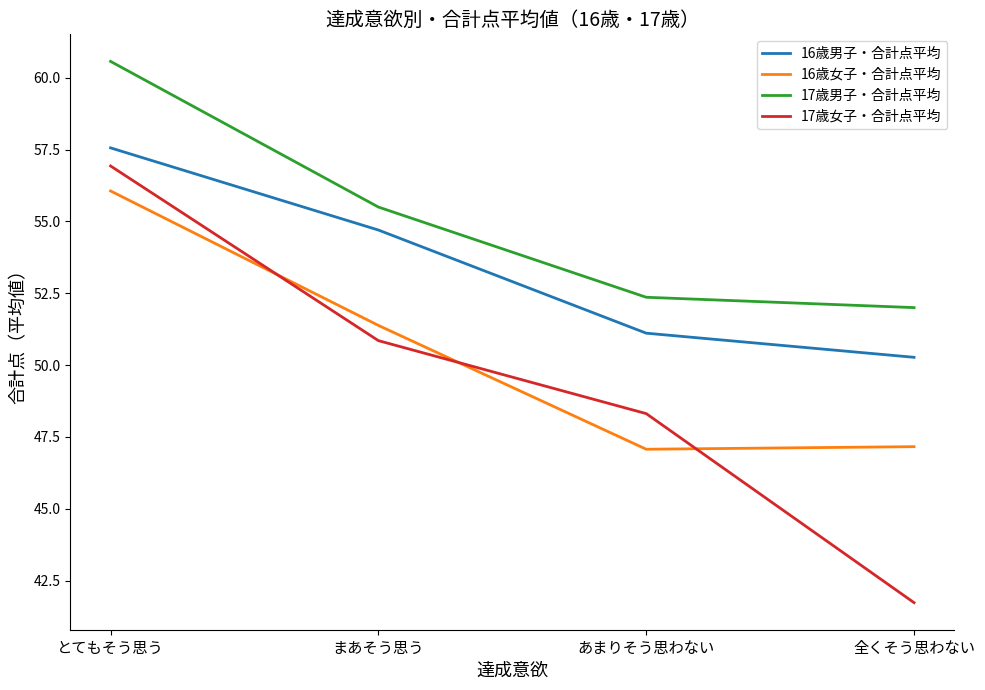

What are all the series names shown in the legend?

16歳男子・合計点平均, 16歳女子・合計点平均, 17歳男子・合計点平均, 17歳女子・合計点平均